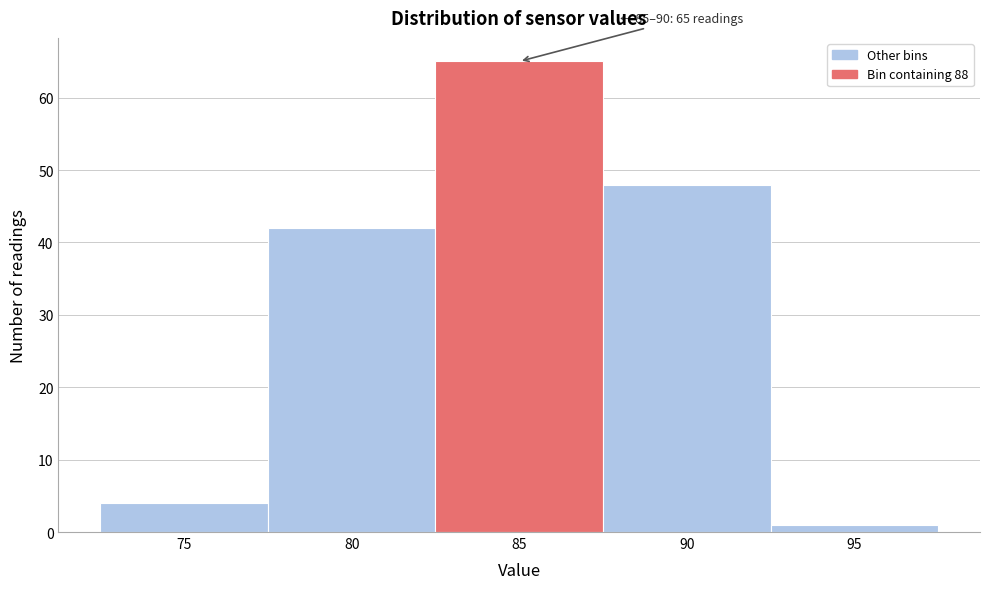

Reading right to left, transcribe all the data shown in this chart.

95=1	90=48	85=65	80=42	75=4